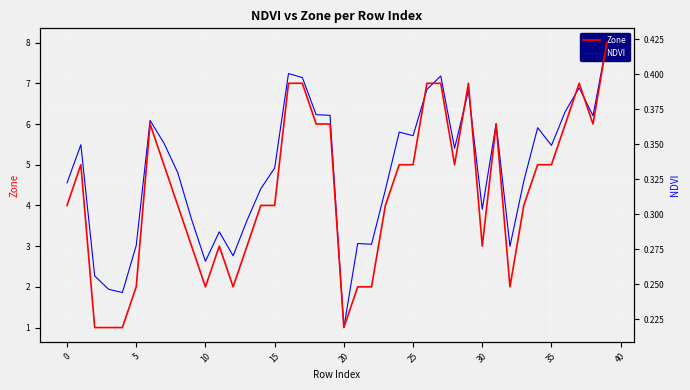

Reading left to right, transcribe all the data shown in this chart.

NDVI: 0.3	0.3	0.3	0.2	0.2	0.3	0.4	0.4	0.3	0.3	0.3	0.3	0.3	0.3	0.3	0.3	0.4	0.4	0.4	0.4	0.2	0.3	0.3	0.3	0.4	0.4	0.4	0.4	0.3	0.4	0.3	0.4	0.3	0.3	0.4	0.3	0.4	0.4	0.4	0.4
Zone: 4.0	5.0	1.0	1.0	1.0	2.0	6.0	5.0	4.0	3.0	2.0	3.0	2.0	3.0	4.0	4.0	7.0	7.0	6.0	6.0	1.0	2.0	2.0	4.0	5.0	5.0	7.0	7.0	5.0	7.0	3.0	6.0	2.0	4.0	5.0	5.0	6.0	7.0	6.0	8.0